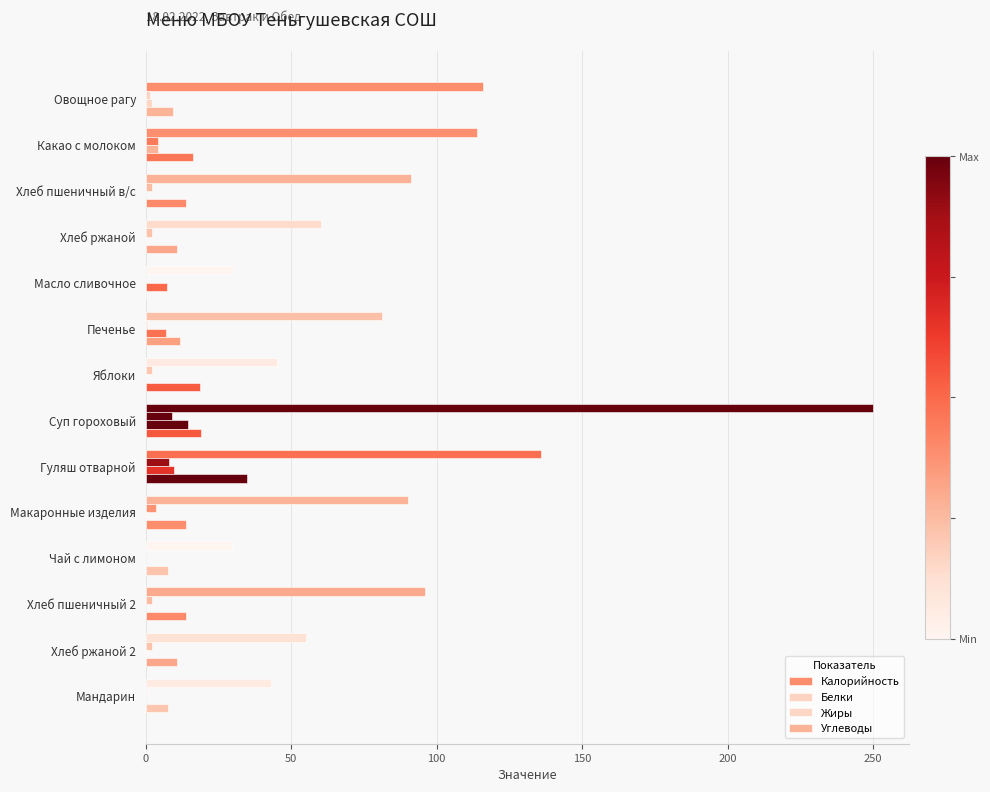

Count the number of data series in this chart.

4